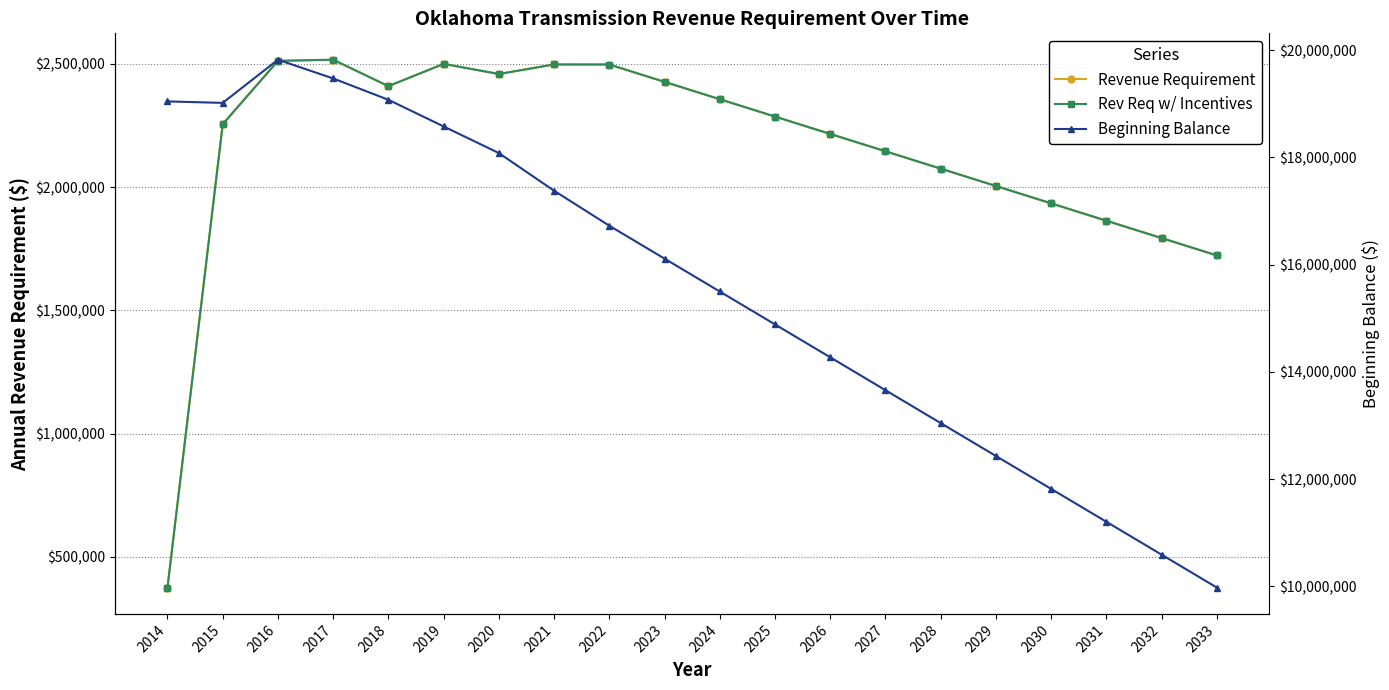

True or false: Revenue Requirement has more than 0 interior local peaks.

True